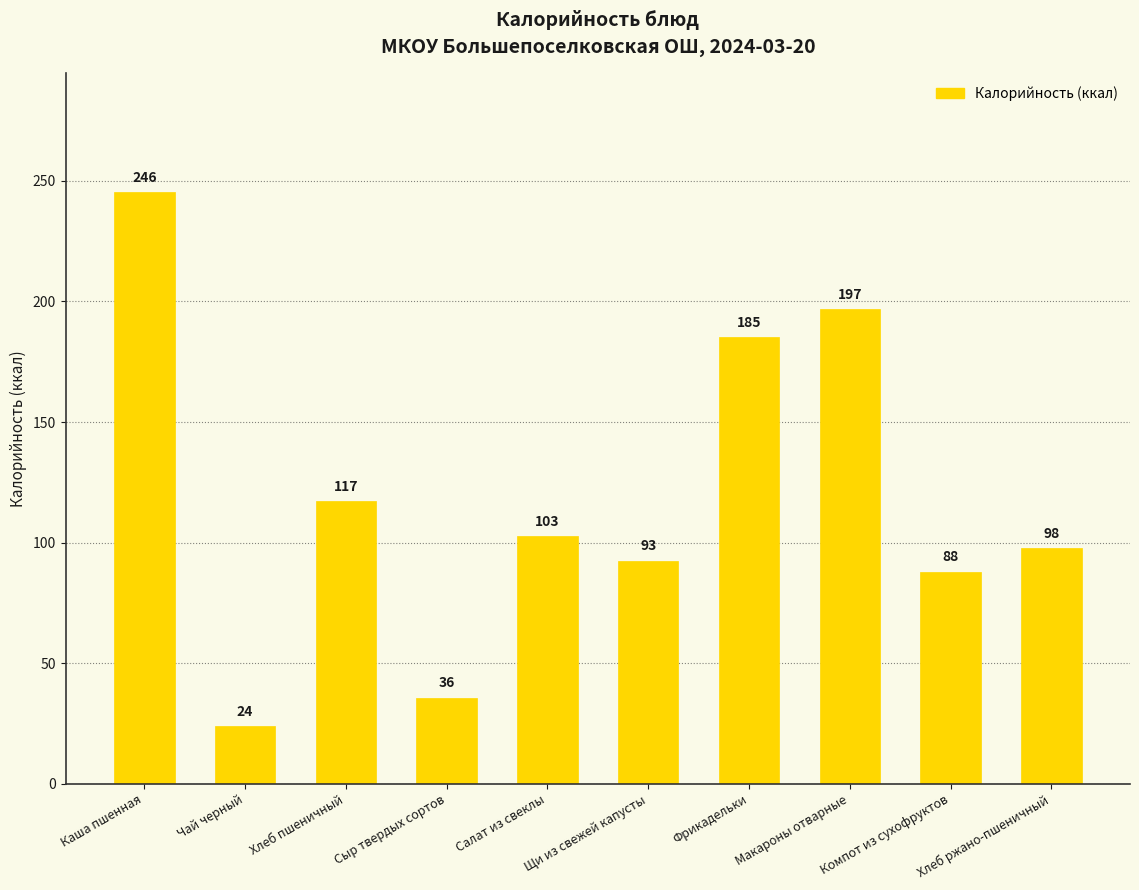

Between Чай черный and Хлеб пшеничный, which is larger?

Хлеб пшеничный